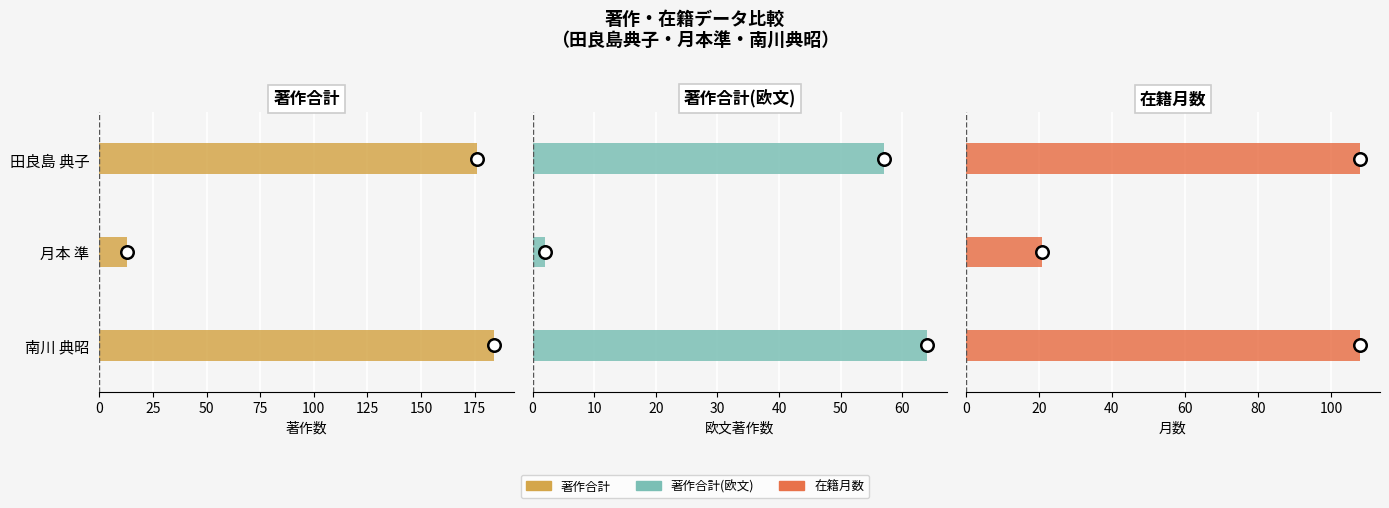

What is the sum of the 著作合計(欧文) values at 田良島 典子 and 月本 準?

59